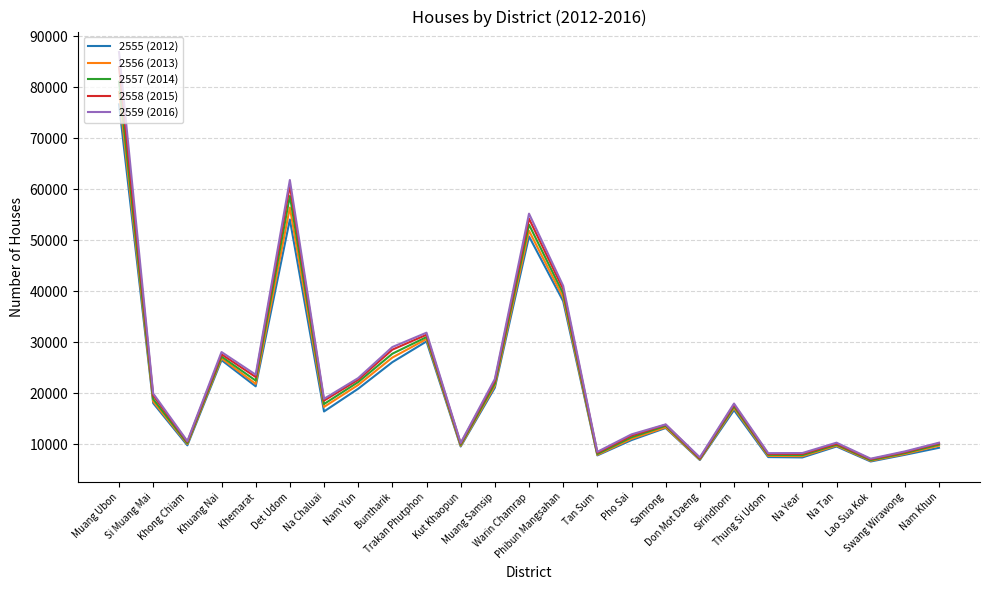

What is the minimum value for 2557 (2014)?

6855